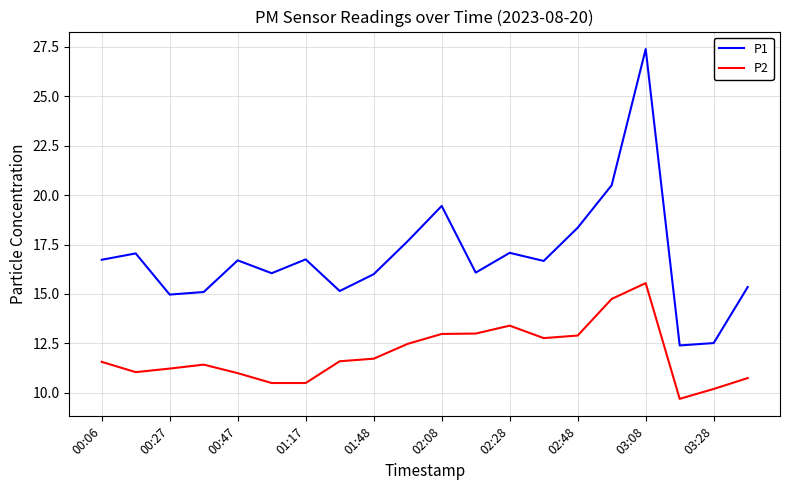

What is the maximum value for P1?

27.4